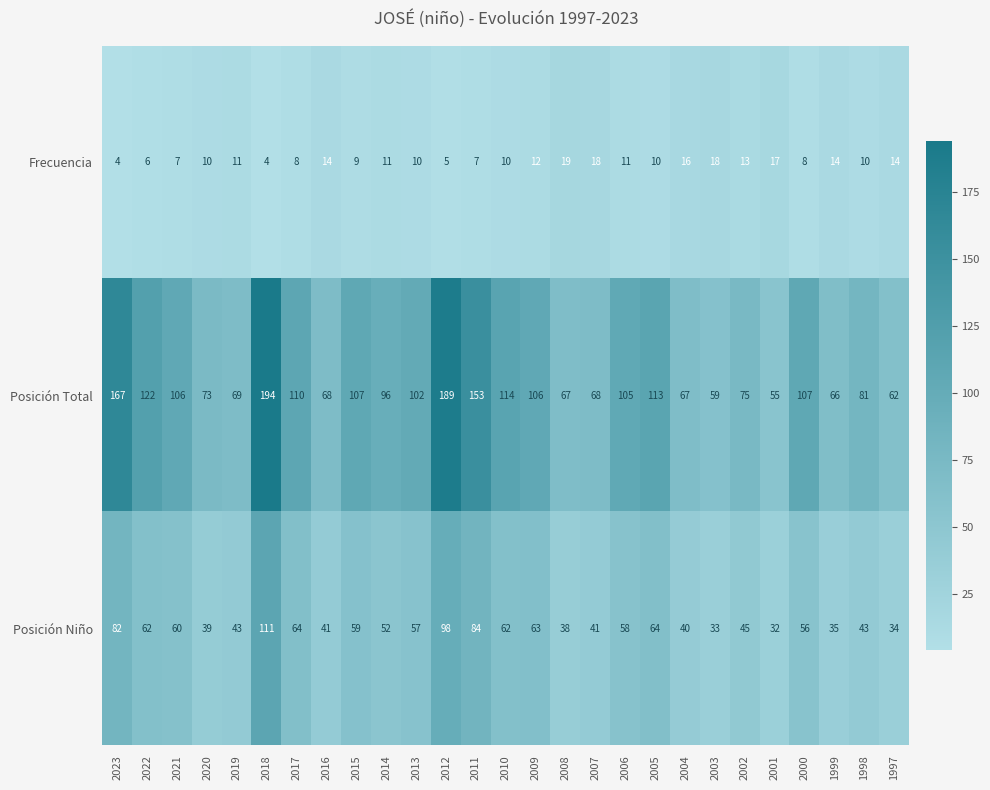

At which category is the sum across all series the highest?

2018